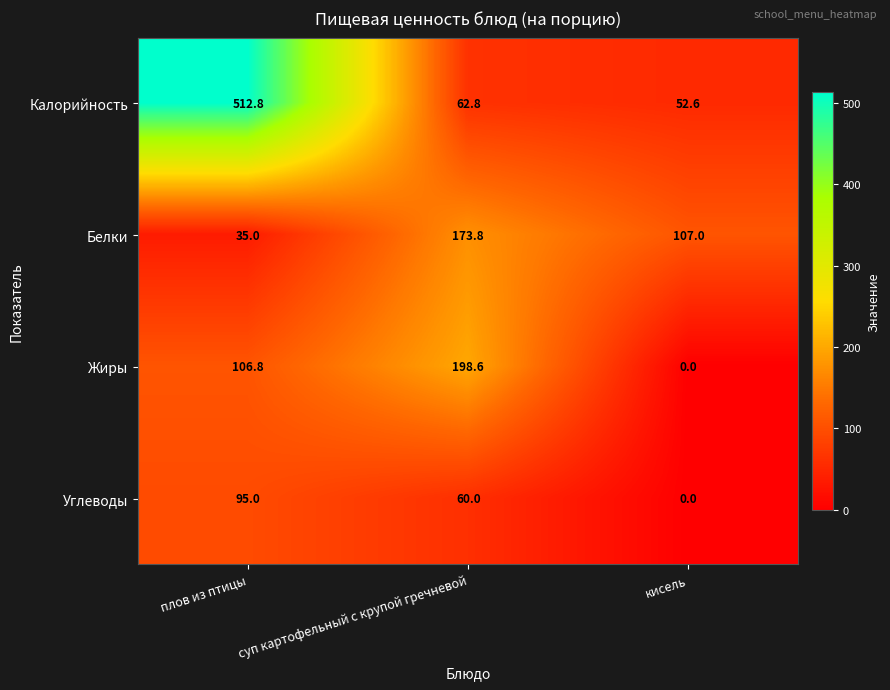

List the series in order of their peak value, highest first.

Калорийность, Жиры, Белки, Углеводы